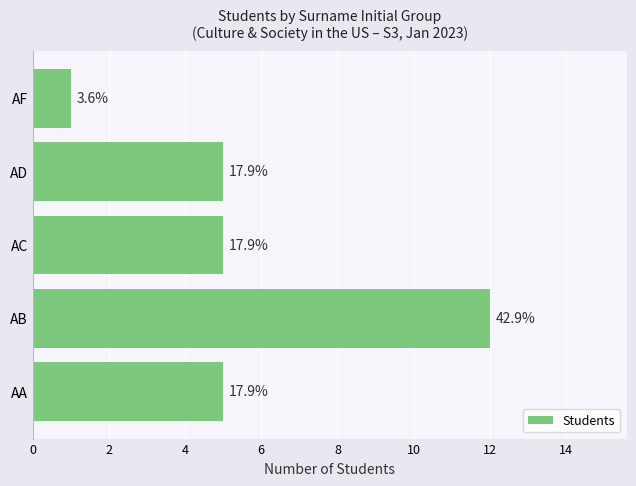

Does the chart contain any negative values?

No